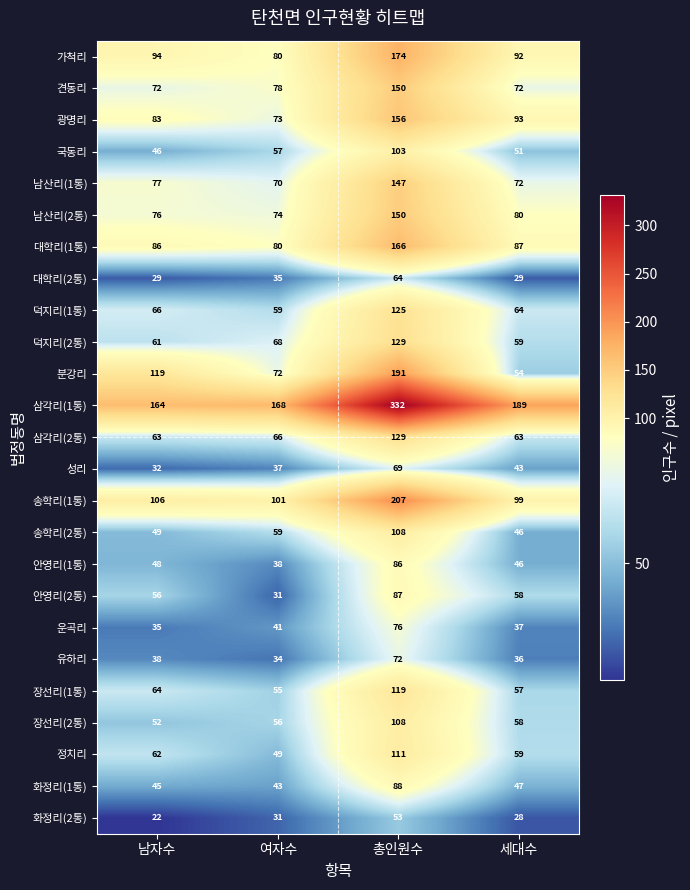

Which series has the largest total across all categories?

삼각리(1통)